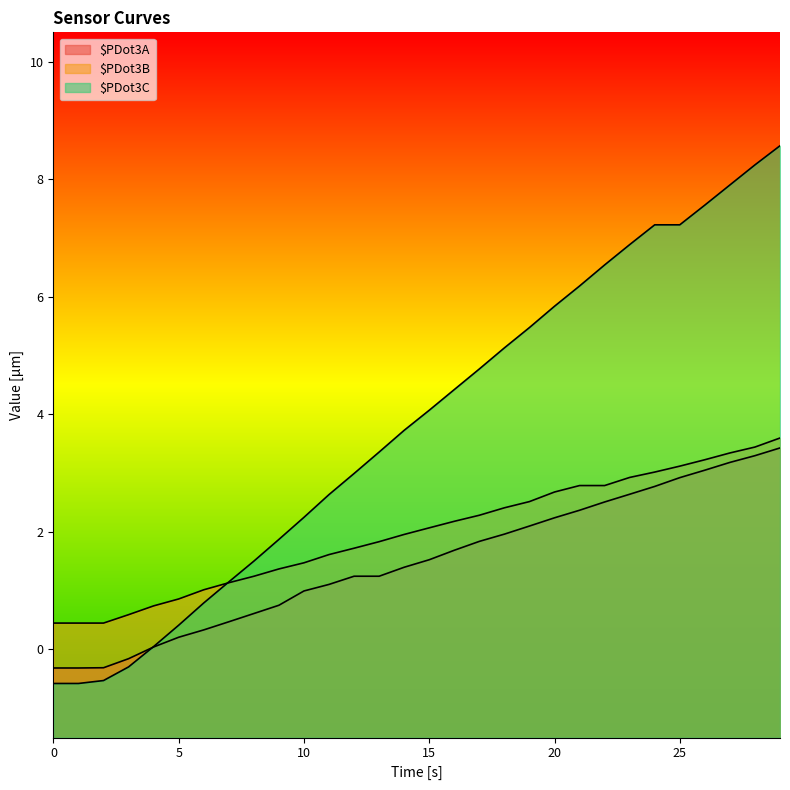

List the labels in order of $PDot3C value, smallest first.

0, 1, 2, 3, 4, 5, 6, 7, 8, 9, 10, 11, 12, 13, 14, 15, 16, 17, 18, 19, 20, 21, 22, 23, 24, 25, 26, 27, 28, 29